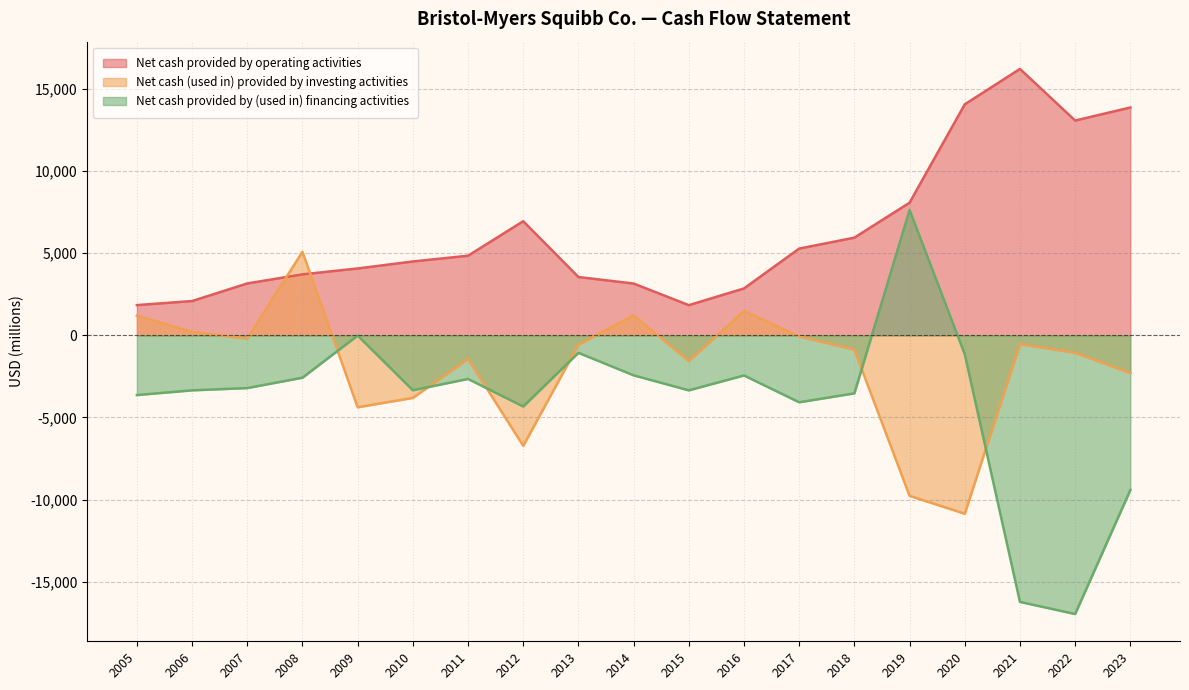

What is the sum of the Net cash provided by (used in) financing activities values at 2008 and 2021?

-18806